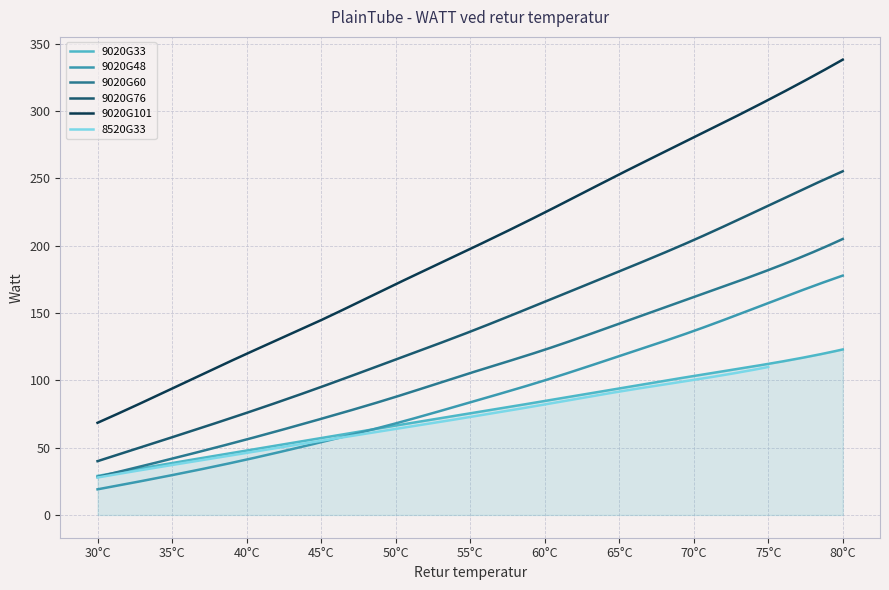

What is the value of the 9020G33 point at the 9th from the left?

103.2